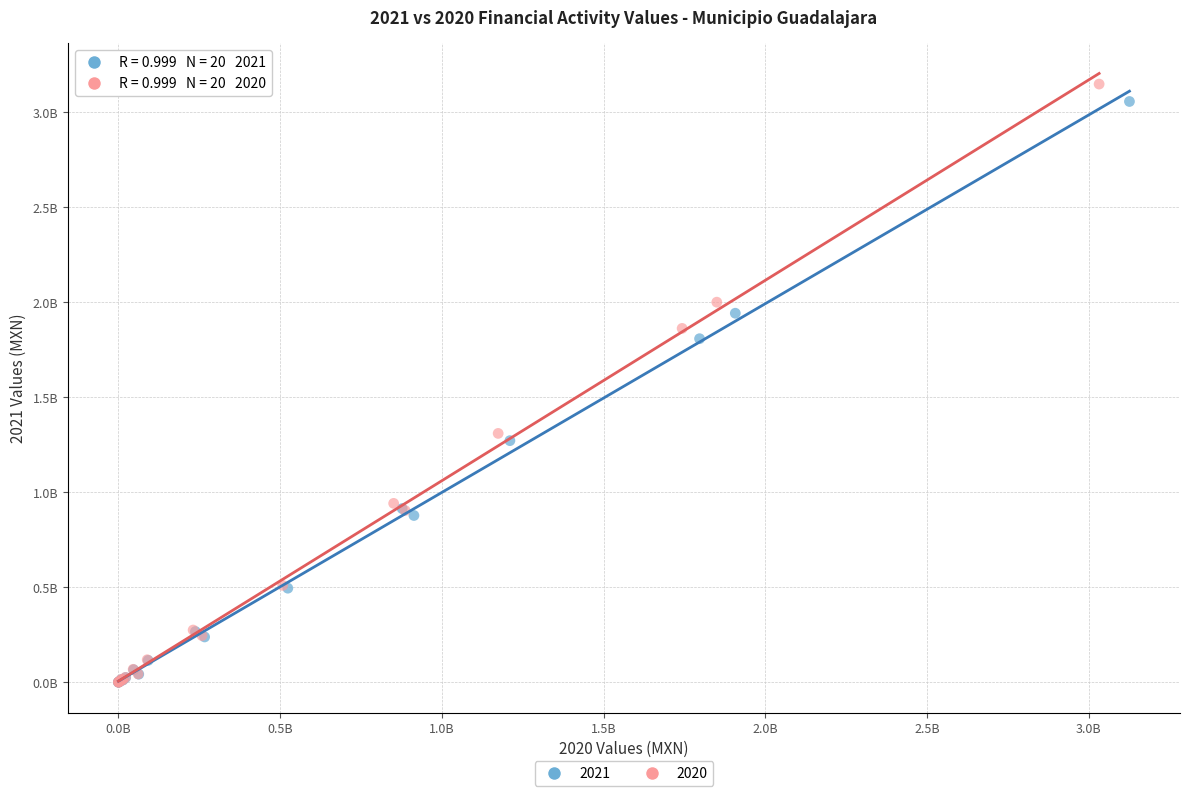

What are all the series names shown in the legend?

2021, 2020